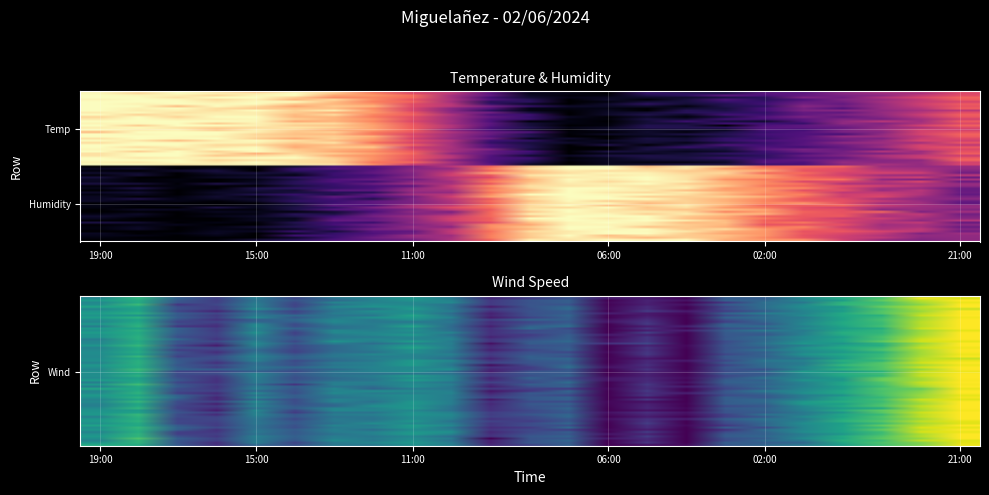

What is the spread (max minus min) of values at 02:00?

0.5